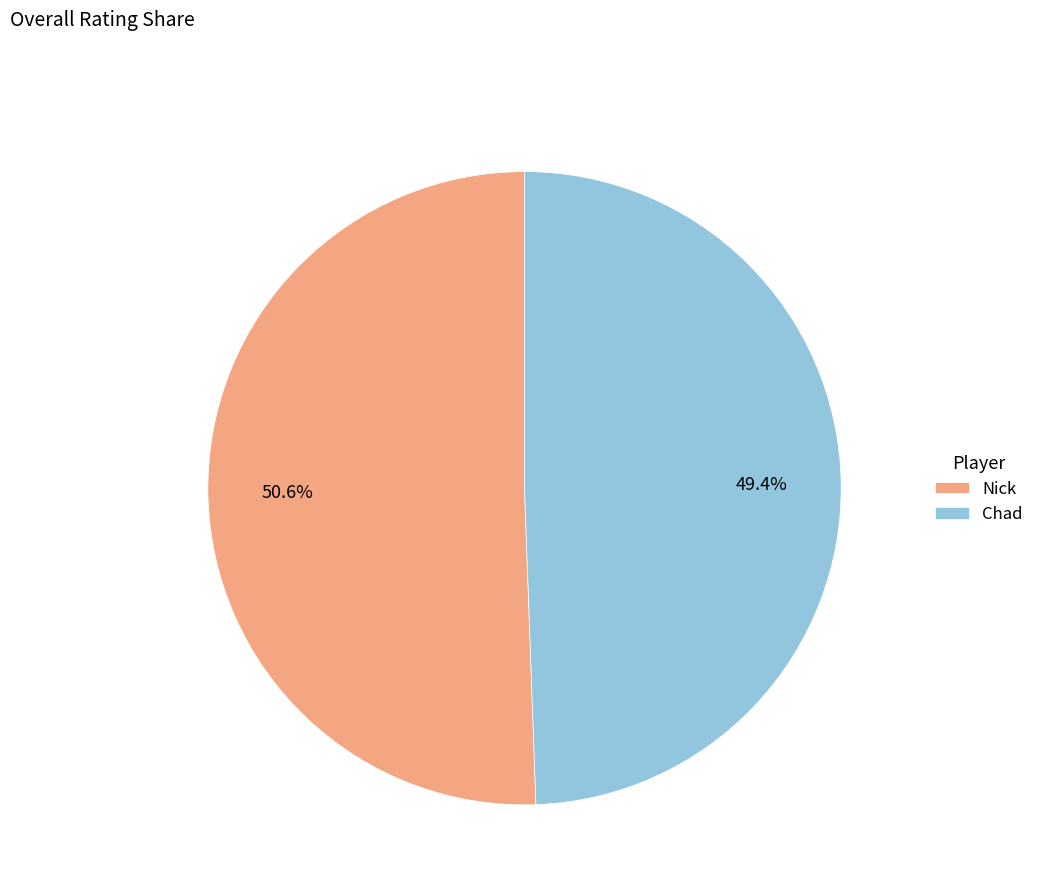

True or false: Nick accounts for 43% of the total.

False